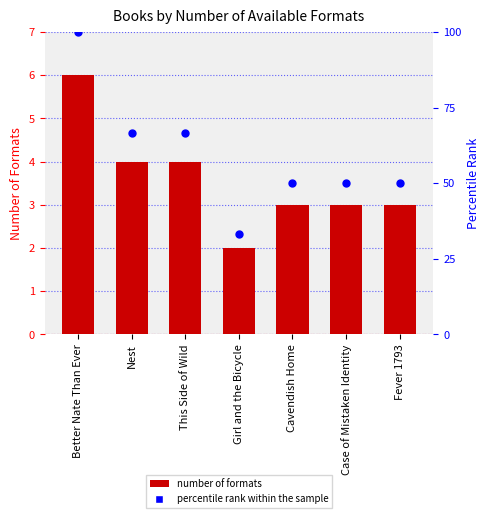

At which category is the sum across all series the highest?

Better Nate Than Ever